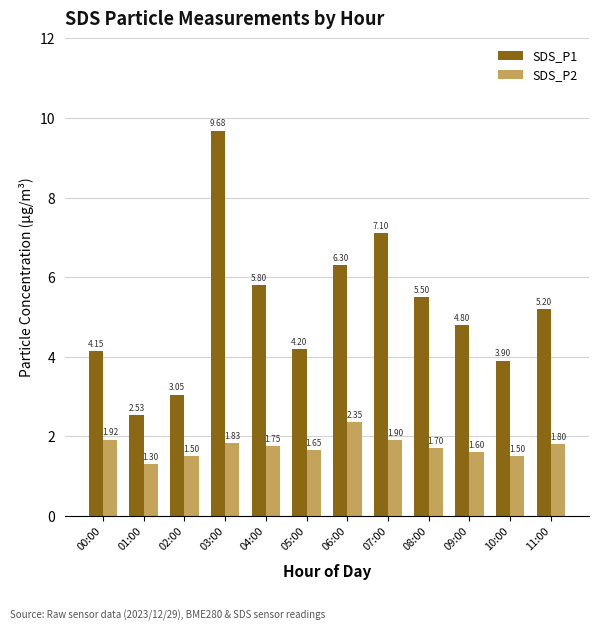

At which label does SDS_P1 first exceed 5?

03:00